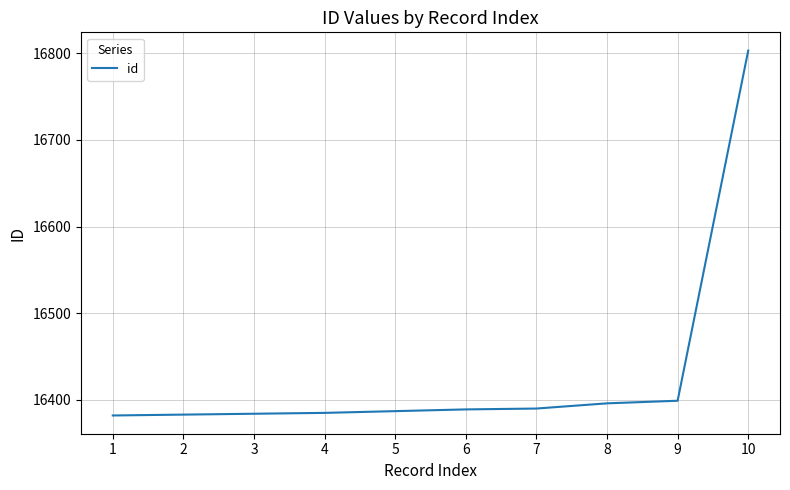

Is it true that the value at 8 is 27456?

False